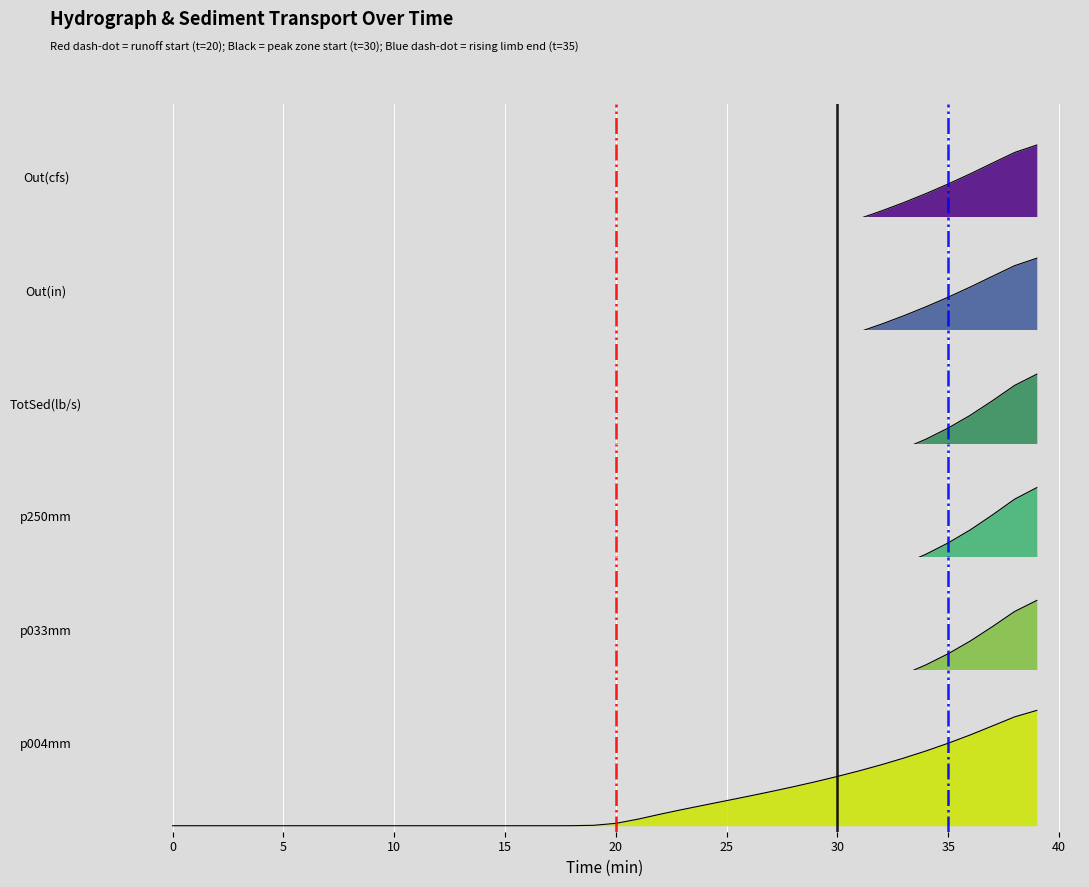

How many series are shown in this chart?

6